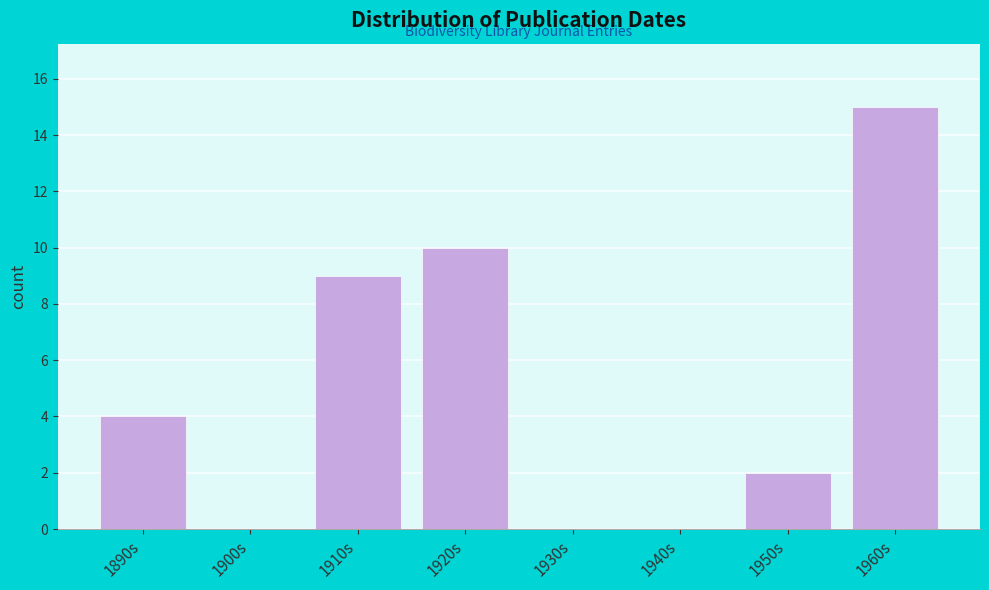

Reading left to right, transcribe all the data shown in this chart.

1890s=4	1900s=0	1910s=9	1920s=10	1930s=0	1940s=0	1950s=2	1960s=15